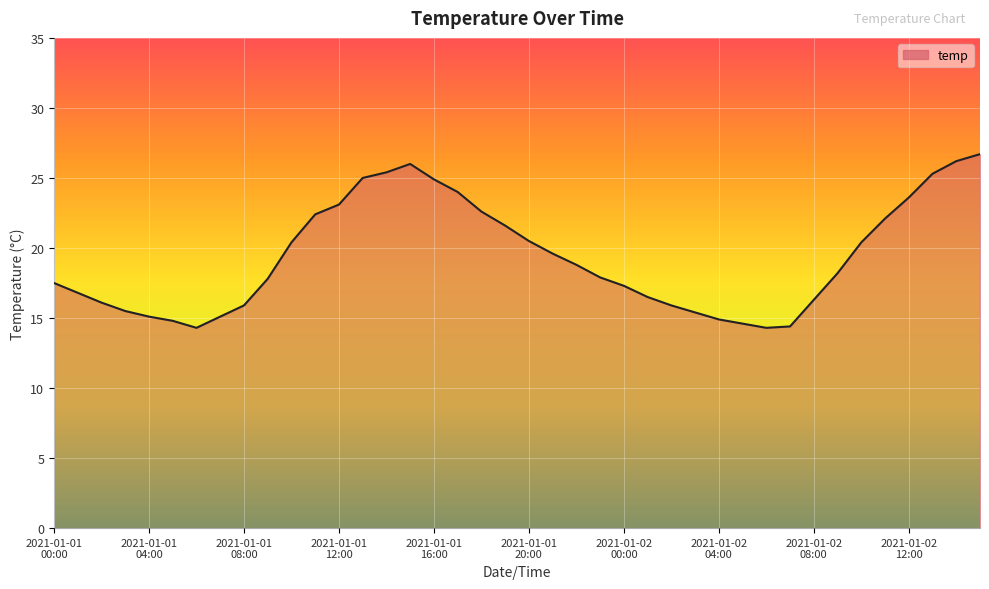

List the labels in order of value, largest first.

2021-01-02 15:00, 2021-01-02 14:00, 2021-01-01 15:00, 2021-01-01 14:00, 2021-01-02 13:00, 2021-01-01 13:00, 2021-01-01 16:00, 2021-01-01 17:00, 2021-01-02 12:00, 2021-01-01 12:00, 2021-01-01 18:00, 2021-01-01 11:00, 2021-01-02 11:00, 2021-01-01 19:00, 2021-01-01 20:00, 2021-01-01 10:00, 2021-01-02 10:00, 2021-01-01 21:00, 2021-01-01 22:00, 2021-01-02 09:00, 2021-01-01 23:00, 2021-01-01 09:00, 2021-01-01 00:00, 2021-01-02 00:00, 2021-01-01 01:00, 2021-01-02 01:00, 2021-01-02 08:00, 2021-01-01 02:00, 2021-01-01 08:00, 2021-01-02 02:00, 2021-01-01 03:00, 2021-01-02 03:00, 2021-01-01 04:00, 2021-01-01 07:00, 2021-01-02 04:00, 2021-01-01 05:00, 2021-01-02 05:00, 2021-01-02 07:00, 2021-01-01 06:00, 2021-01-02 06:00